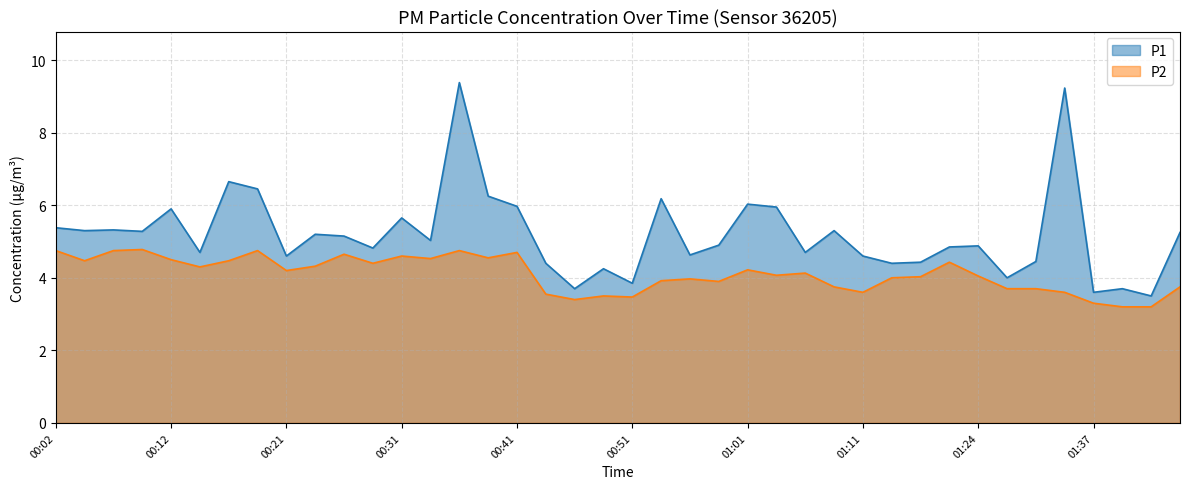

What is the value of the P2 point at the 22nd from the left?

3.9